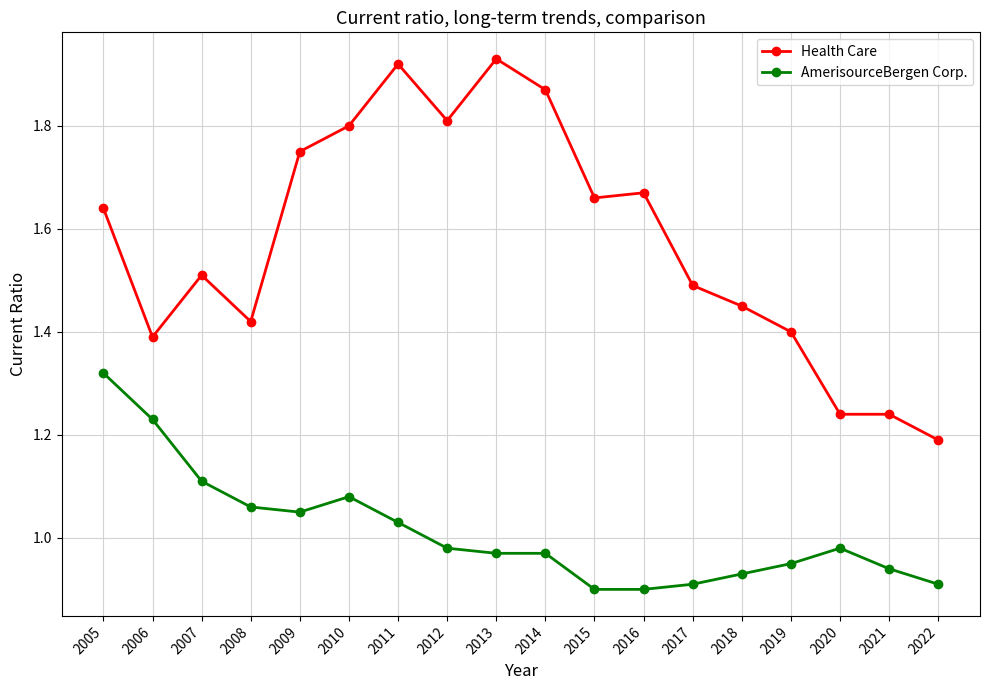

What is the difference between the highest and lowest values at 2017?

0.6